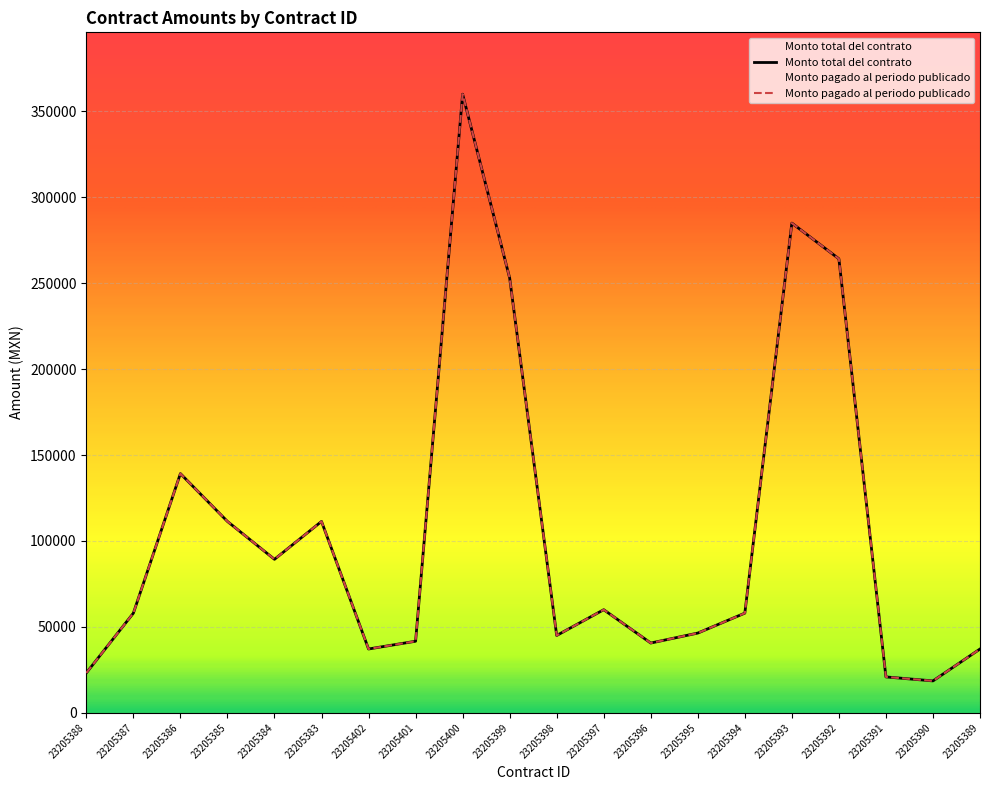

True or false: Monto pagado al periodo publicado and Monto total del contrato cross at least once.

False